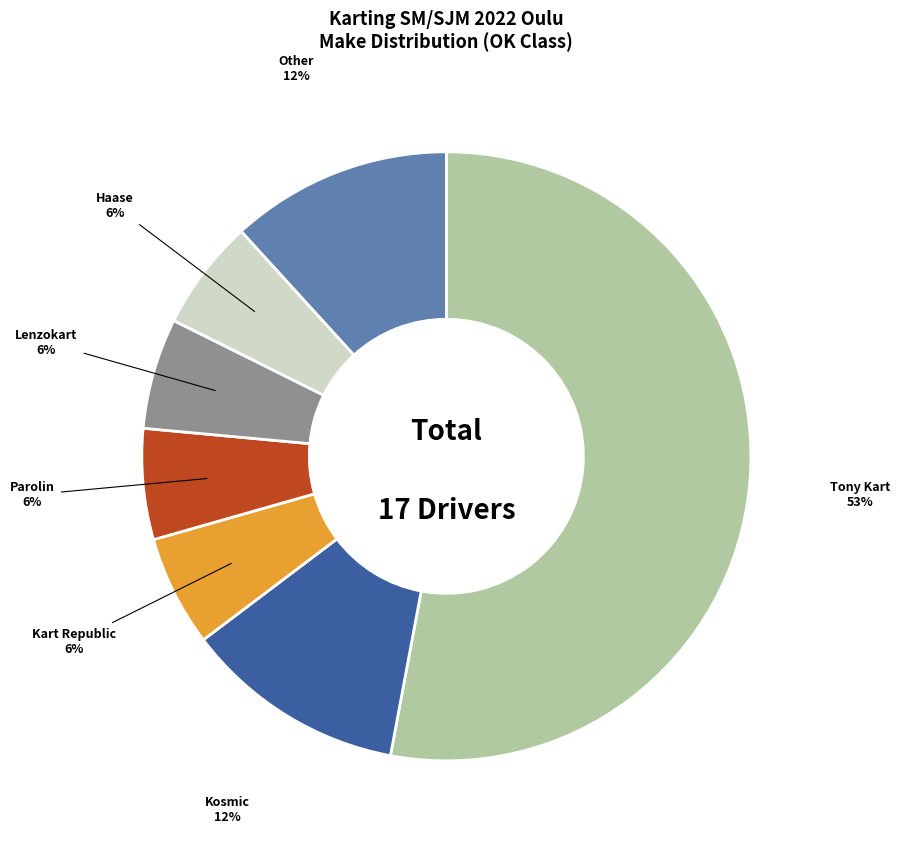

To the nearest percent, what is the difference between the largest and smallest slice percentages?

47%